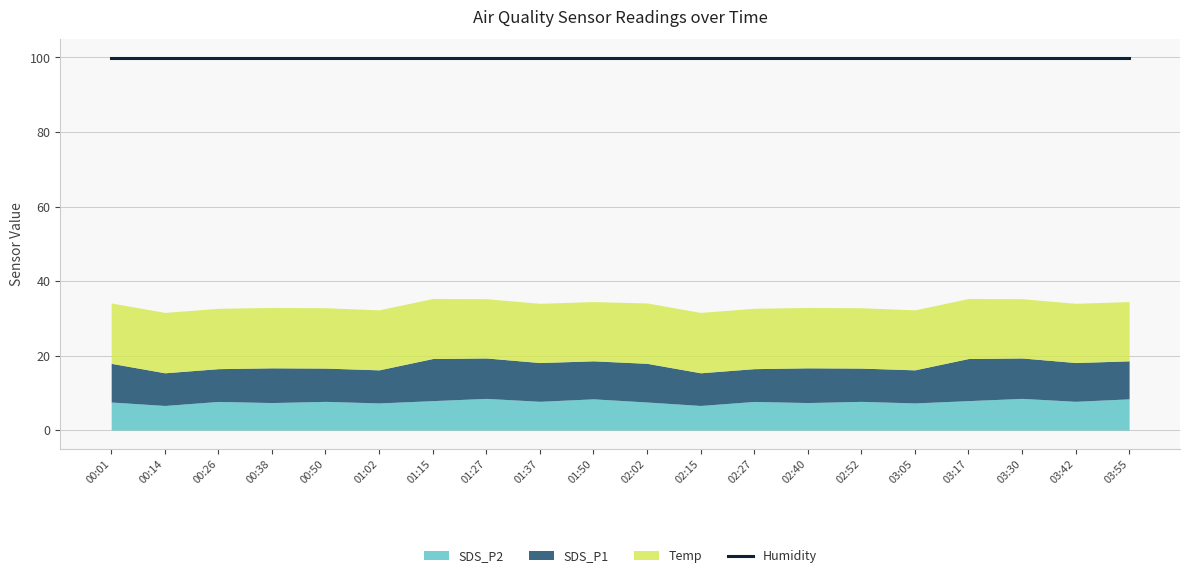

True or false: SDS_P1 has a value of 15.2 at 02:02.

False